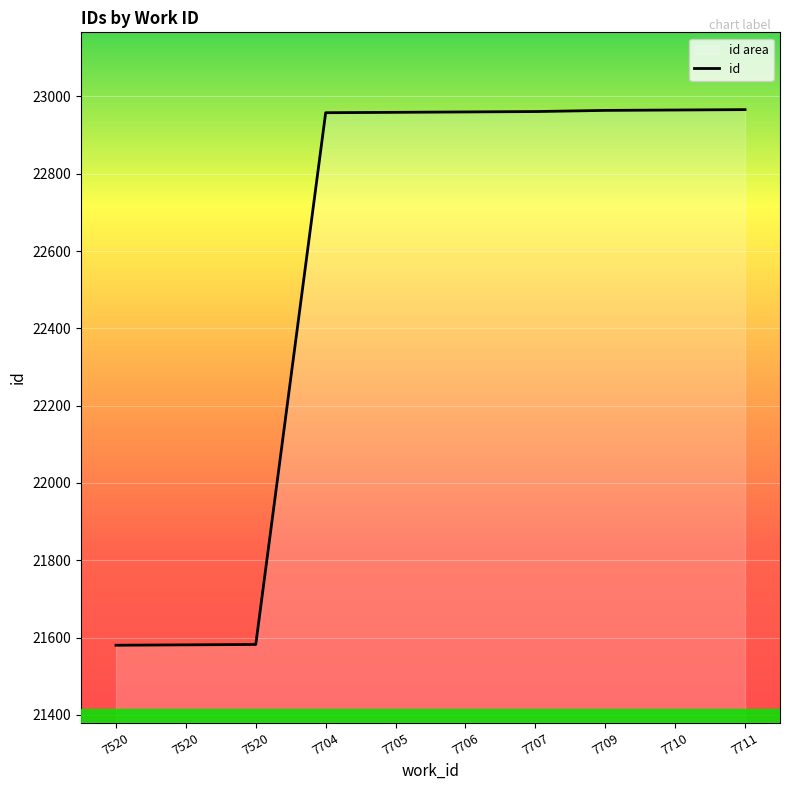

Reading right to left, what are all the values shown in this chart?

22966	22965	22964	22961	22960	22959	22958	21582	21581	21580